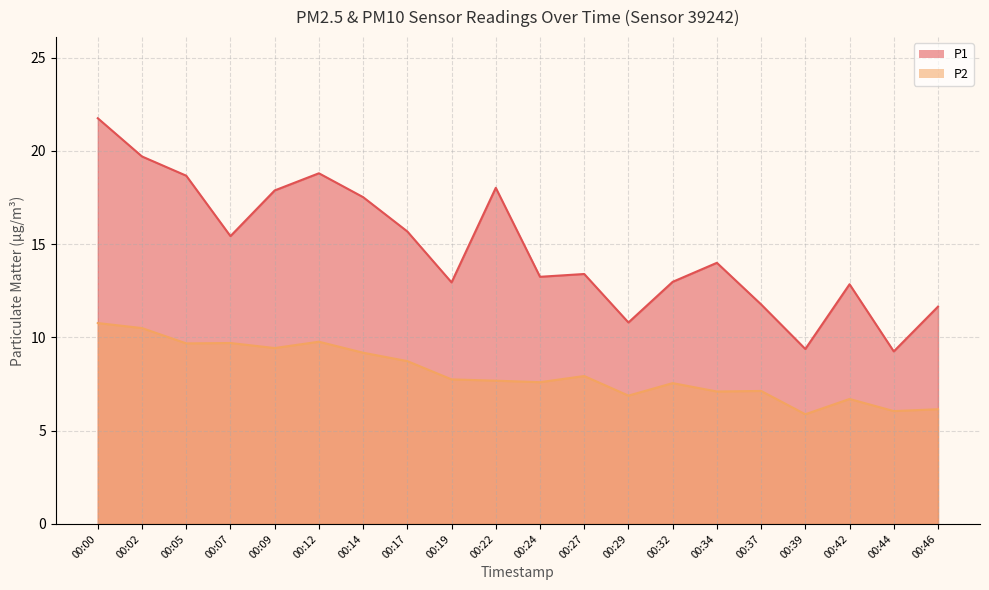

What is the highest value of the P2 series?

10.8